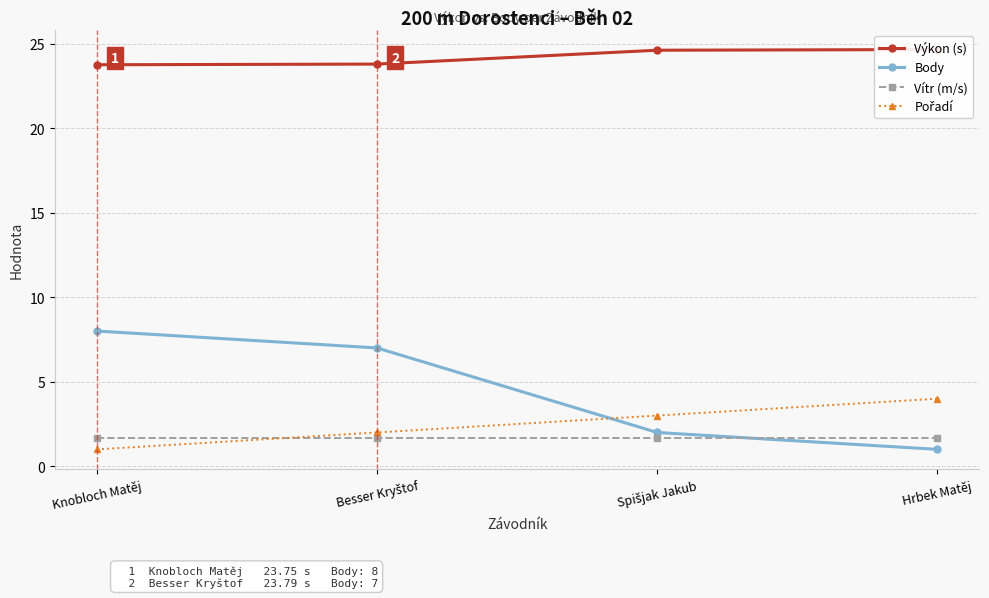

Reading left to right, extract all data points from this chart.

Výkon (s): 23.8	23.8	24.6	24.6
Body: 8.0	7.0	2.0	1.0
Vítr (m/s): 1.7	1.7	1.7	1.7
Pořadí: 1.0	2.0	3.0	4.0